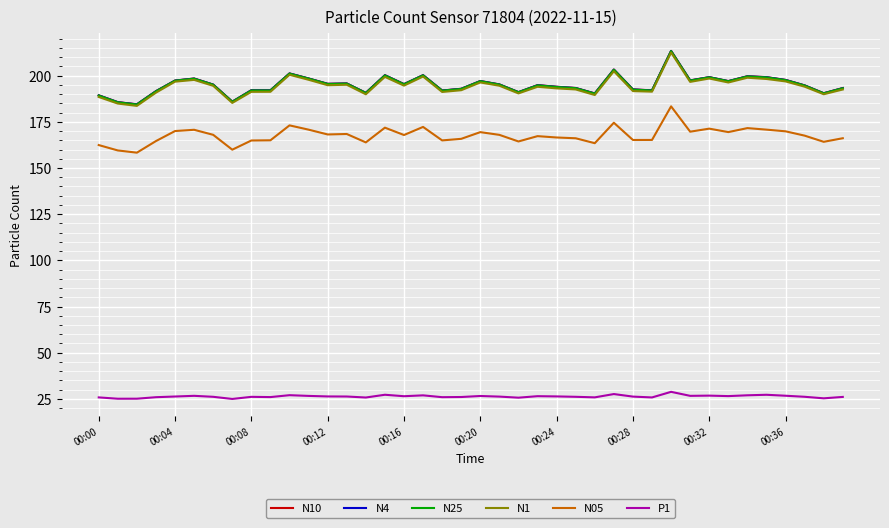

True or false: P1 has more than 2 interior local peaks.

True